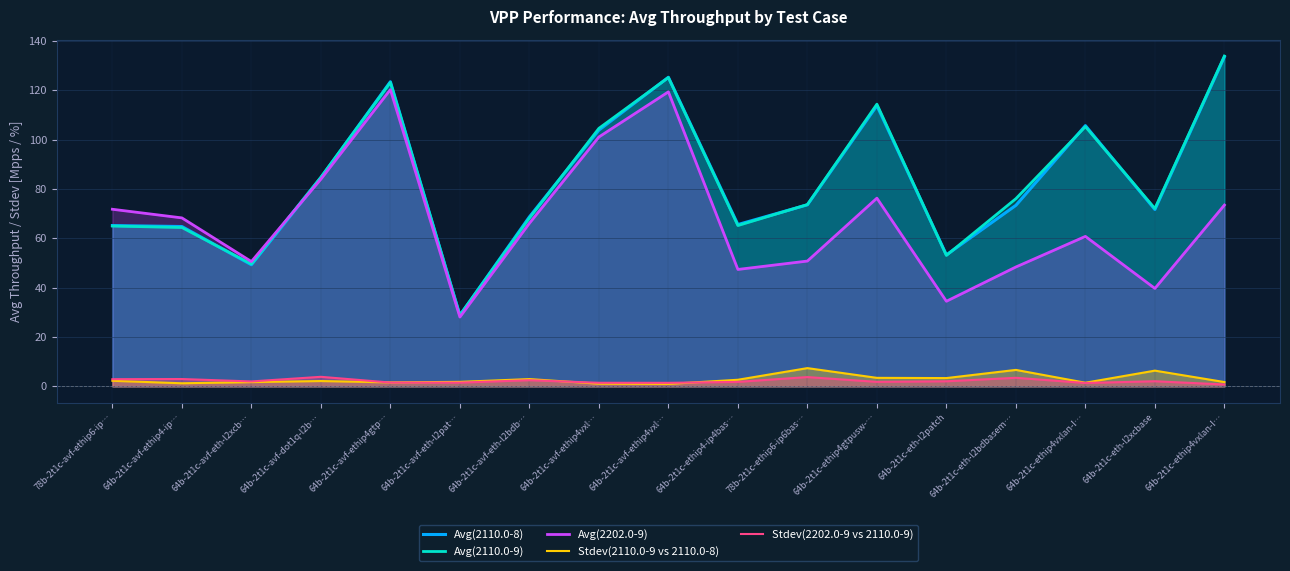

True or false: Stdev(2110.0-9 vs 2110.0-8) and Avg(2110.0-9) cross at least once.

False